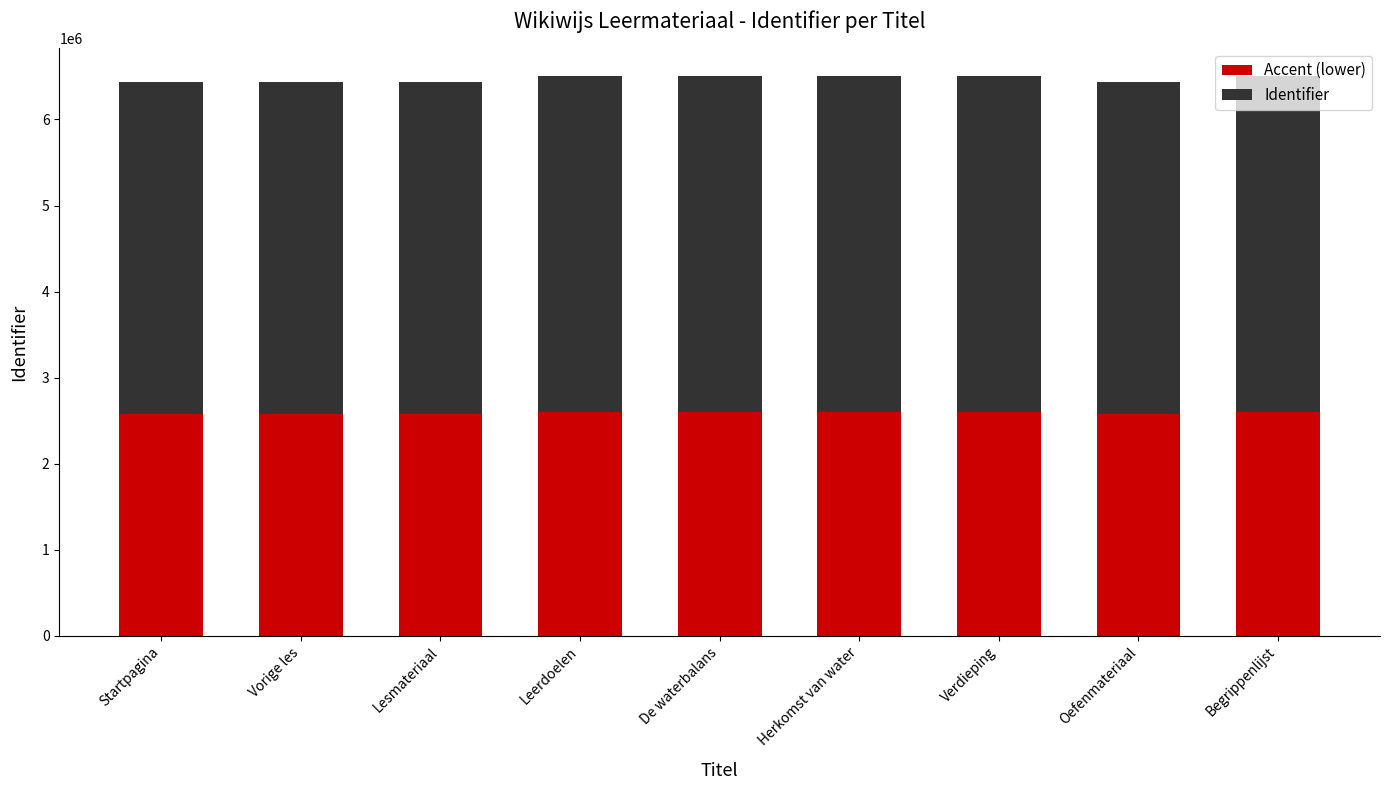

Does the chart contain any negative values?

No